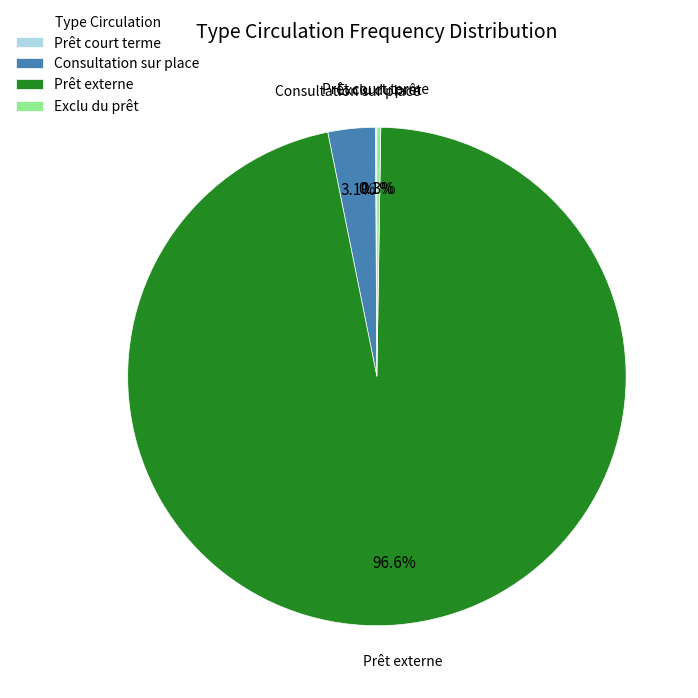

Combined, what portion of the pie is Consultation sur place and Prêt externe?

99.6%